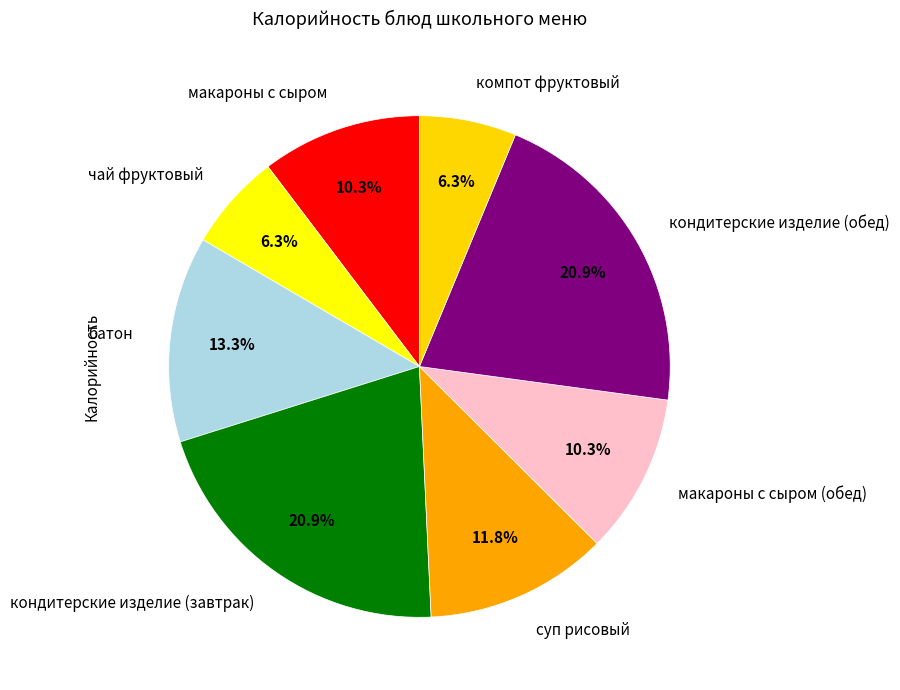

Between кондитерские изделие (завтрак) and суп рисовый, which is larger?

кондитерские изделие (завтрак)